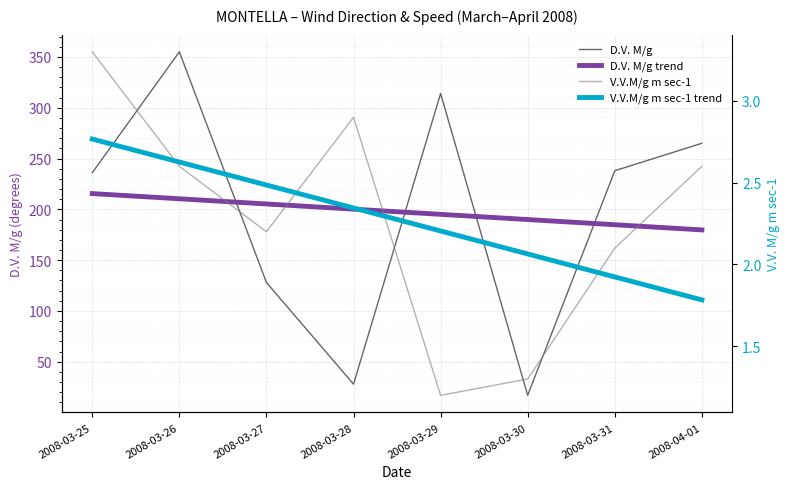

Where is D.V. M/g nearest to the value 186?

2008-03-25